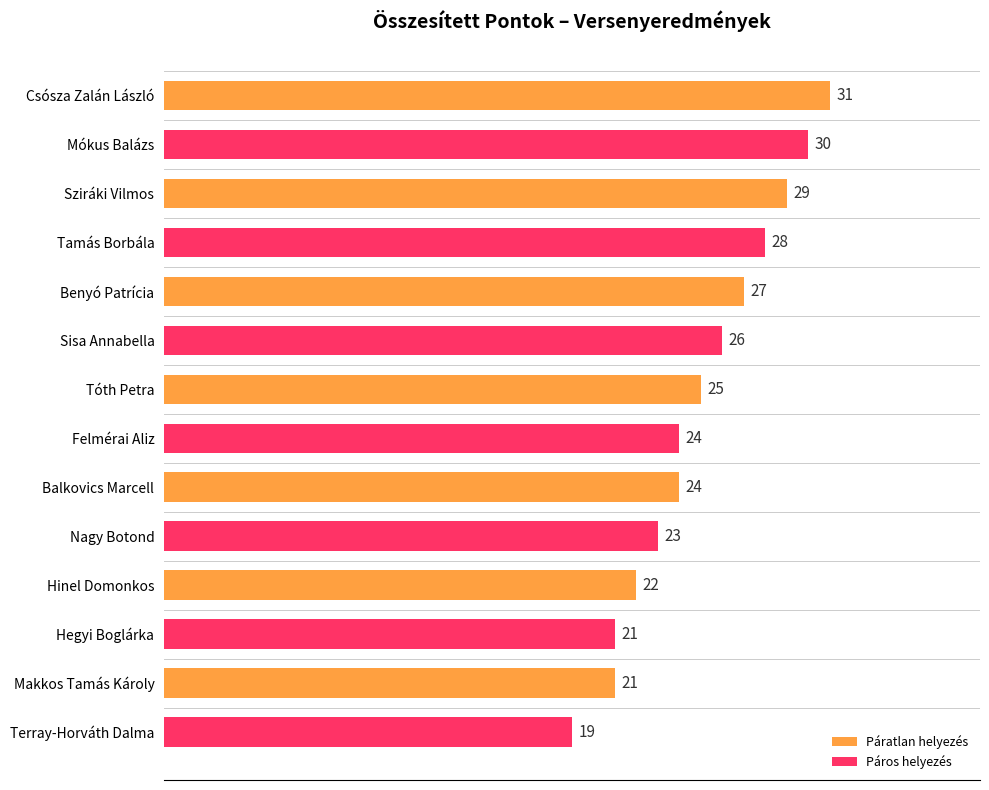

How many bars are there in total?

14